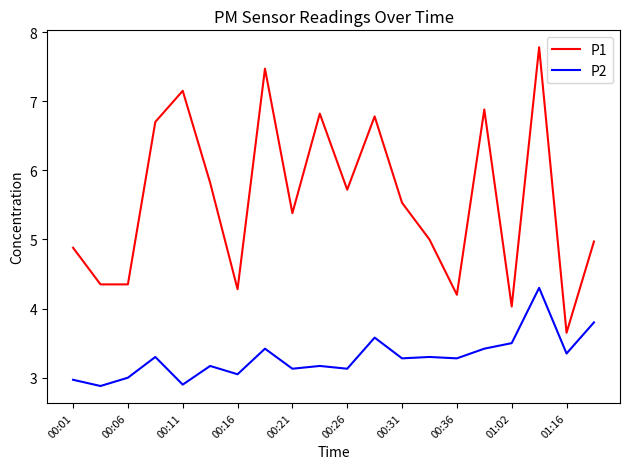

List the series in order of their overall mean, lowest first.

P2, P1